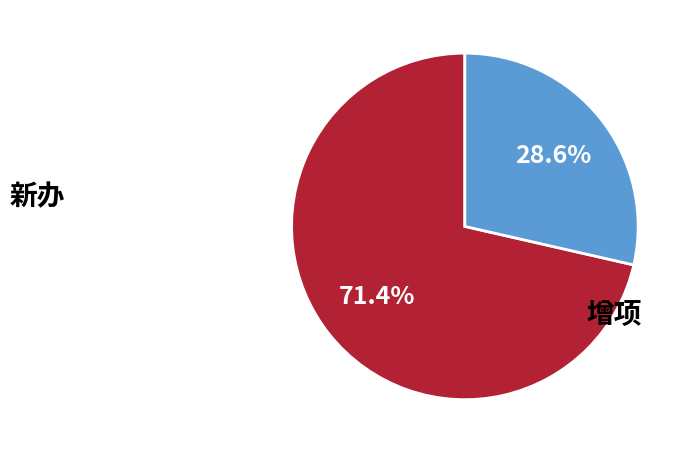

To the nearest percent, what percentage of the pie is 增项?

29%